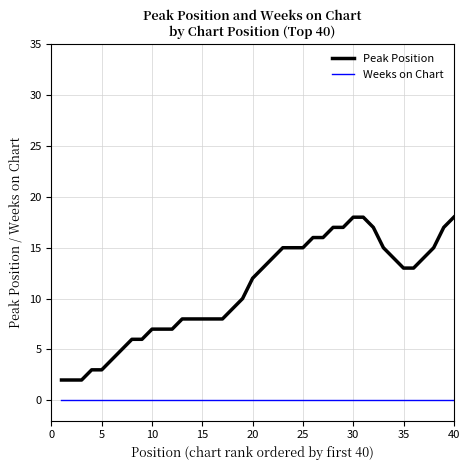

Rank the series by their maximum value, from lowest to highest.

Weeks on Chart, Peak Position